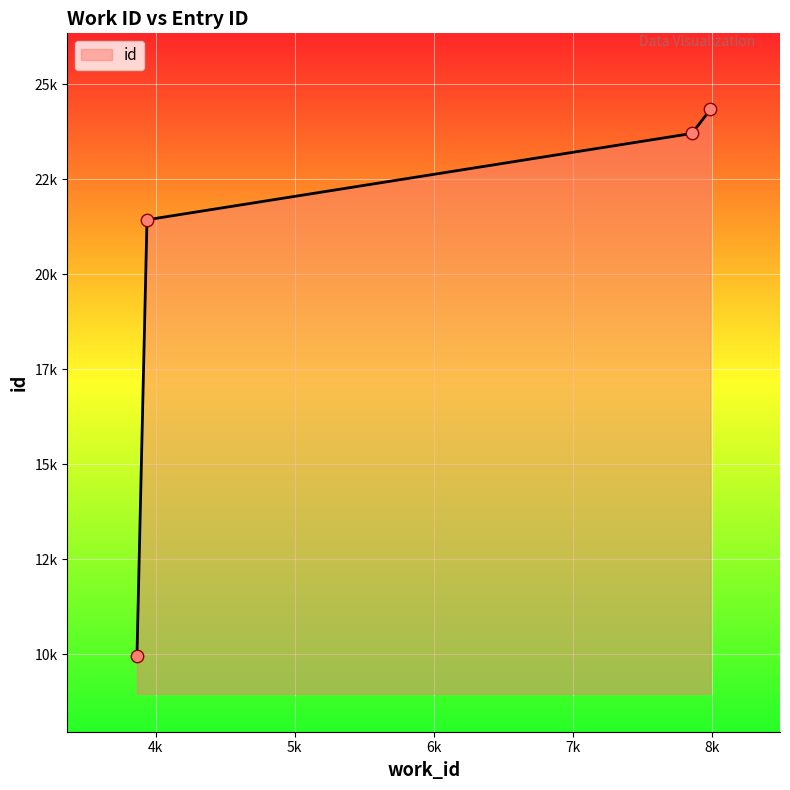

Is this an area chart (filled region under the line)?

Yes